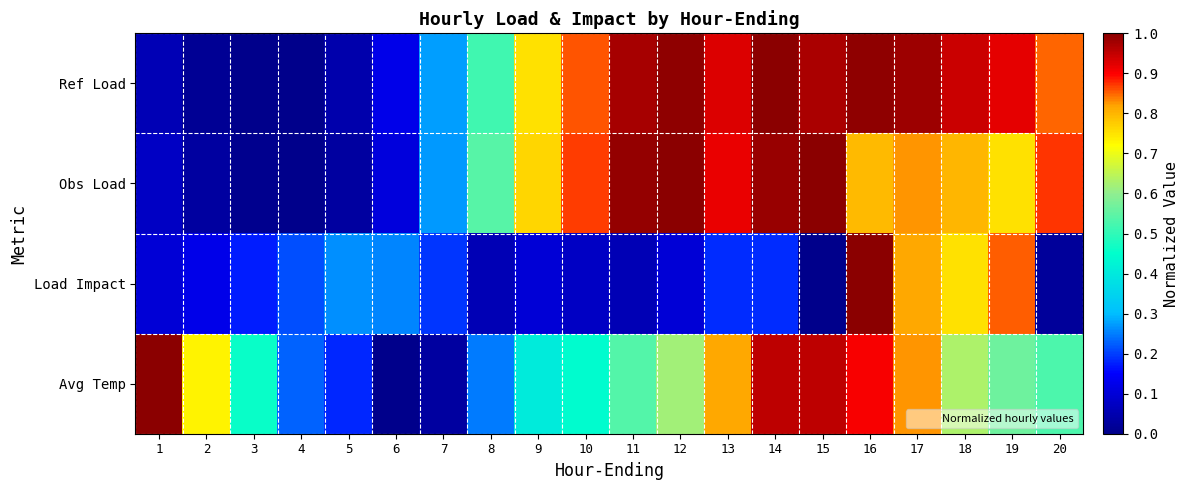

Which label corresponds to the largest value in the chart?

14